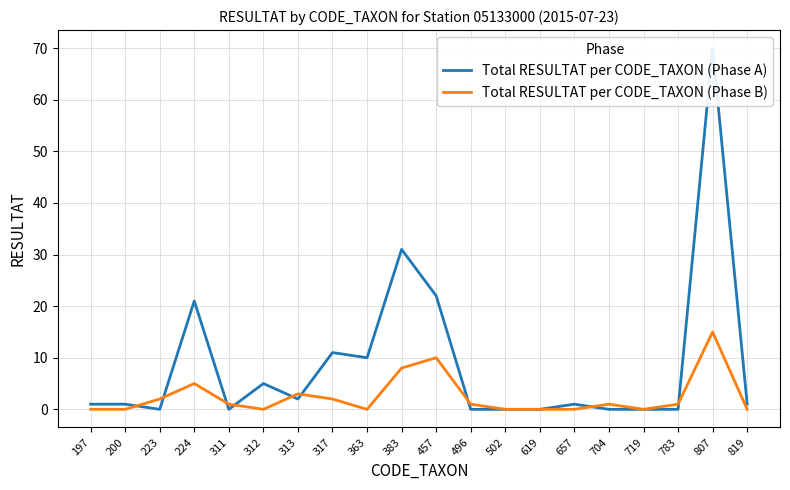

Reading right to left, transcribe all the data shown in this chart.

Total RESULTAT per CODE_TAXON (Phase A): 819=1	807=70	783=0	719=0	704=0	657=1	619=0	502=0	496=0	457=22	383=31	363=10	317=11	313=2	312=5	311=0	224=21	223=0	200=1	197=1
Total RESULTAT per CODE_TAXON (Phase B): 819=0	807=15	783=1	719=0	704=1	657=0	619=0	502=0	496=1	457=10	383=8	363=0	317=2	313=3	312=0	311=1	224=5	223=2	200=0	197=0